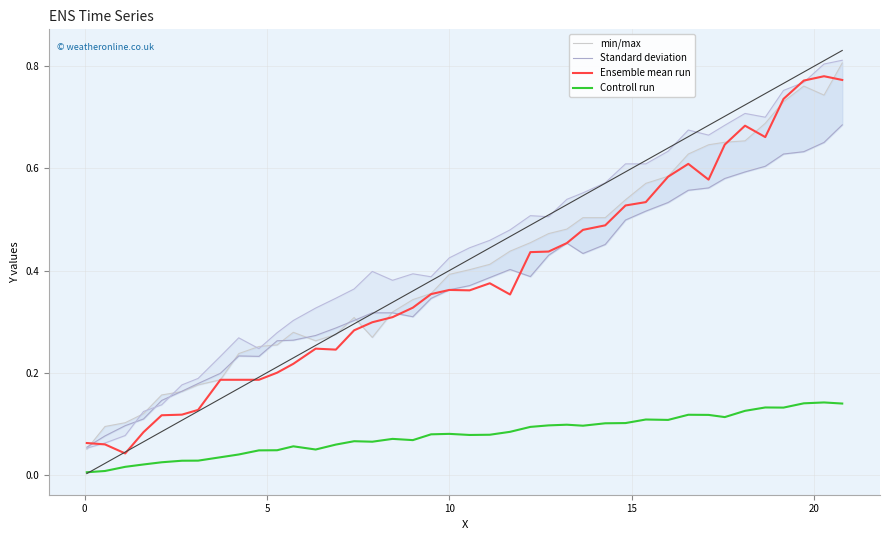

Which series ends up on top after the final intersection of Ensemble mean run and Standard deviation?

Standard deviation